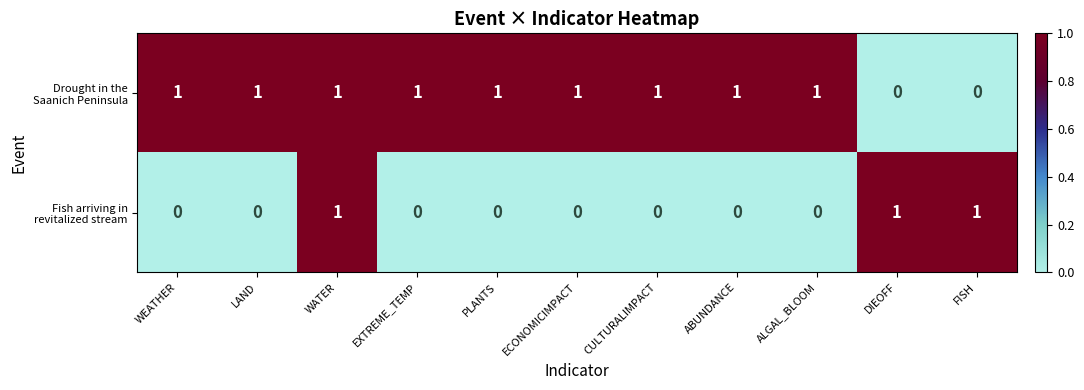

At which category is the sum across all series the highest?

WATER